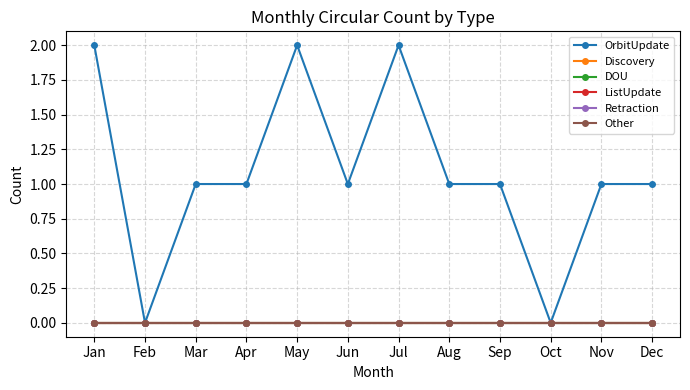

Is this an area chart (filled region under the line)?

No